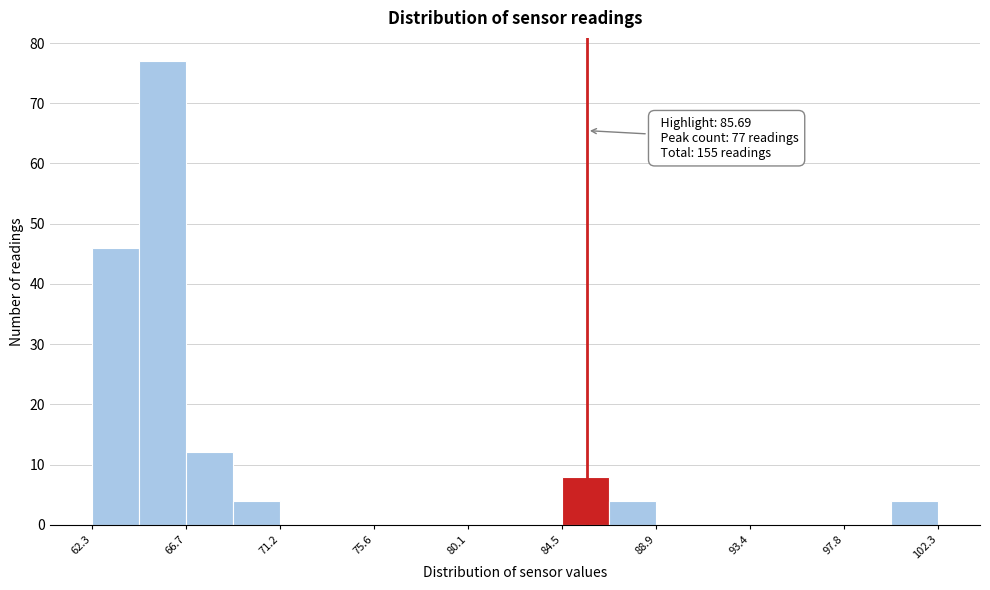

Over which range of the x-axis is the bar tallest?

64.5 to 66.5